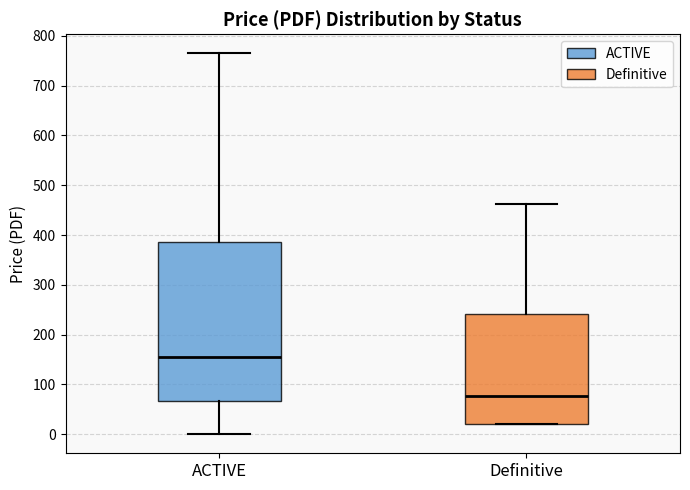

Which box is the tallest, from its lower edge to its upper edge?

ACTIVE